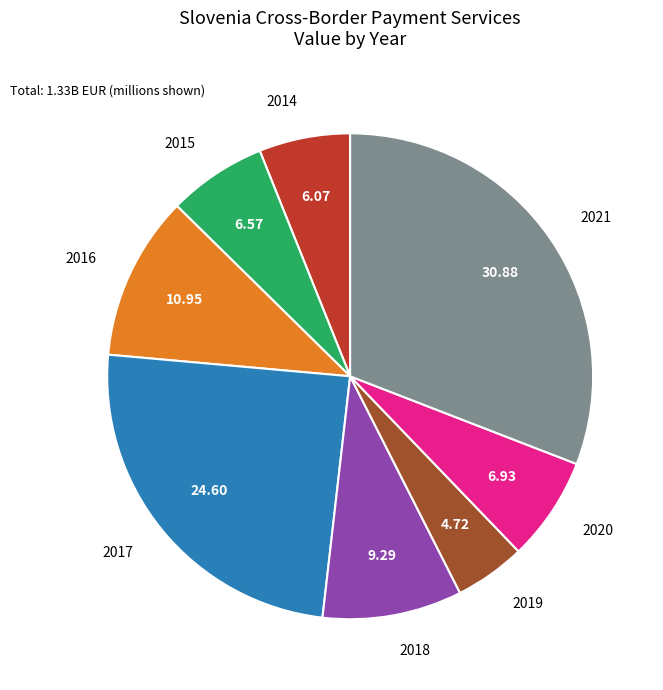

Is there any slice that represents more than half of the pie?

No